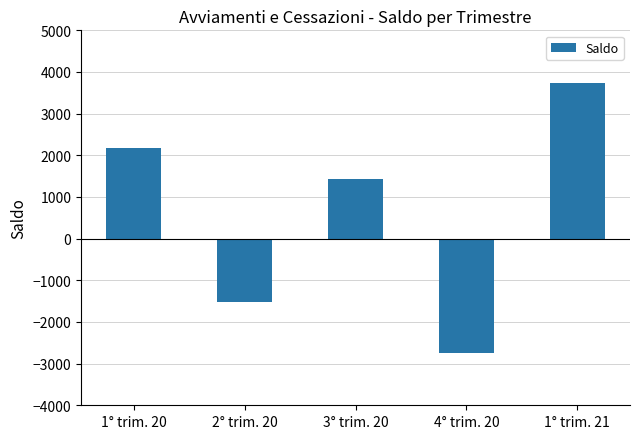

The value at 3° trim. 20 is 1420. True or false?

True